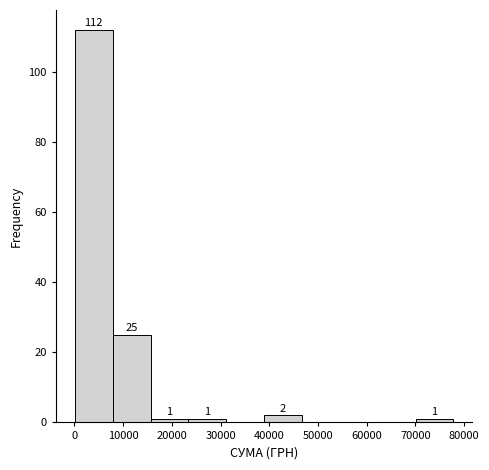

Over which range of the x-axis is the bar tallest?

0 to 8000